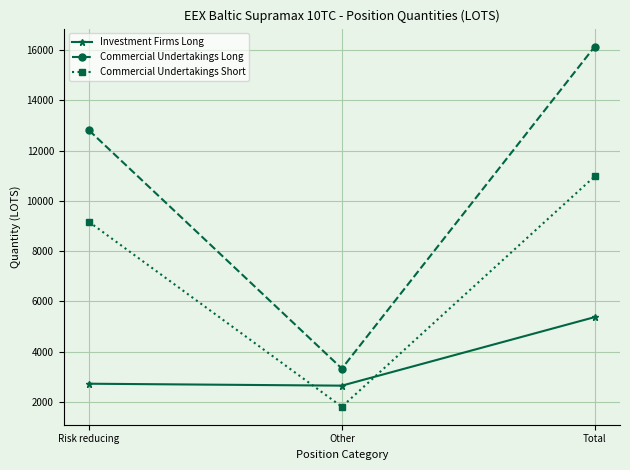

Is it true that Commercial Undertakings Long equals 7488.0 at Risk reducing?

False